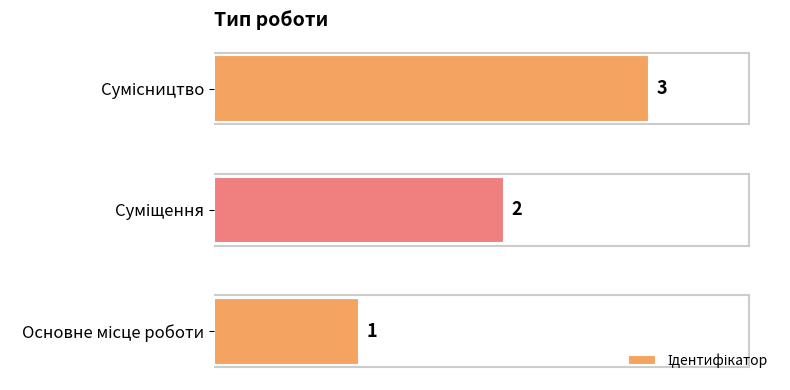

What is the difference between the maximum and minimum values?

2